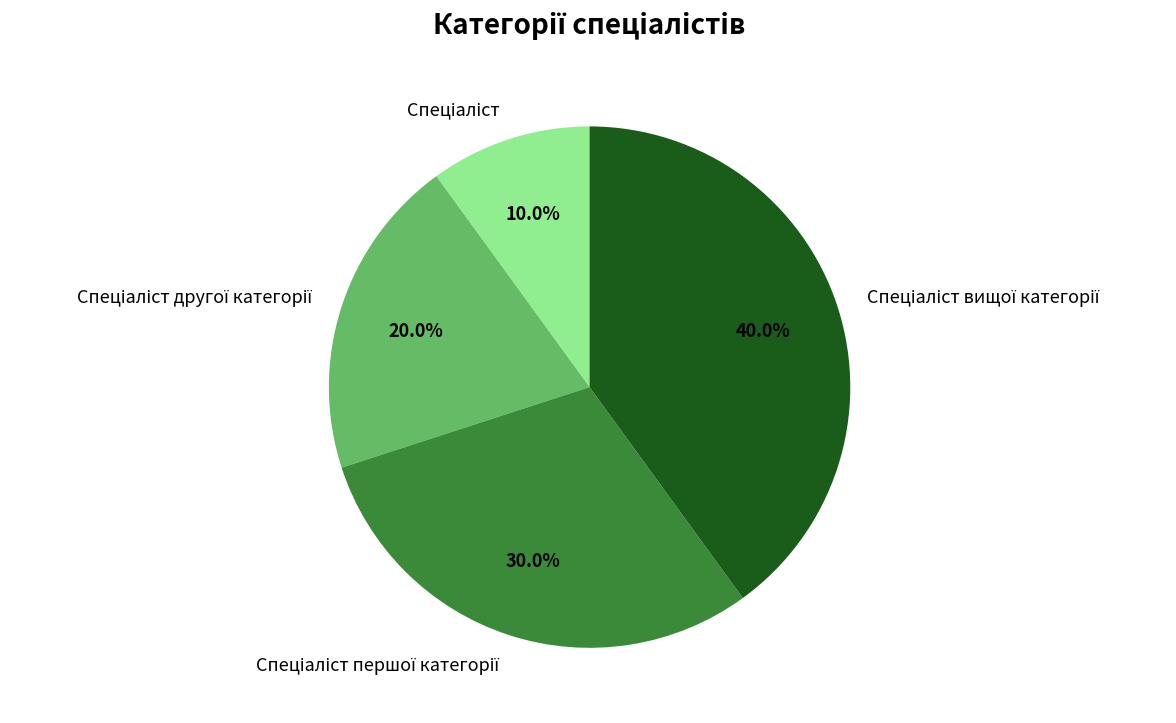

Is there any slice that represents more than half of the pie?

No